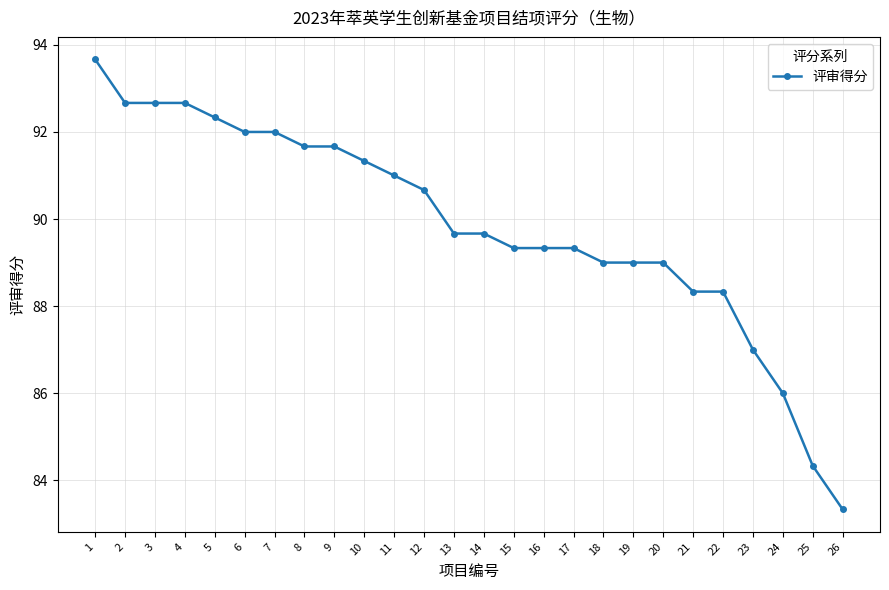

What is the smallest value displayed?

83.3